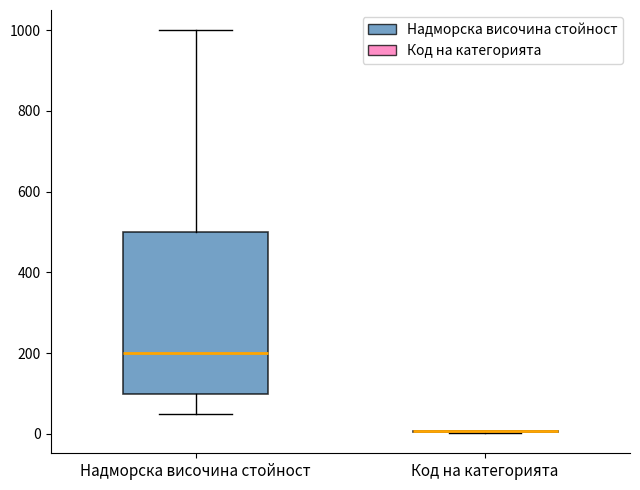

Which box is the tallest, from its lower edge to its upper edge?

Надморска височина стойност